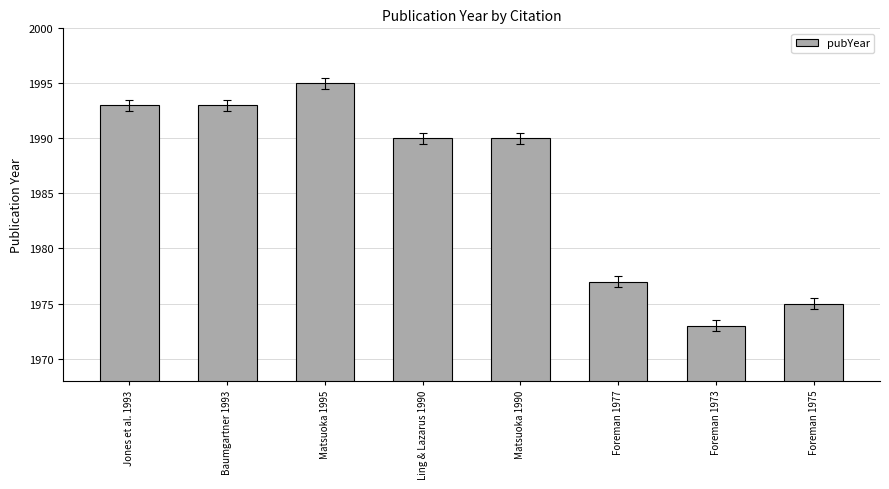

What is the greatest value displayed?

1995